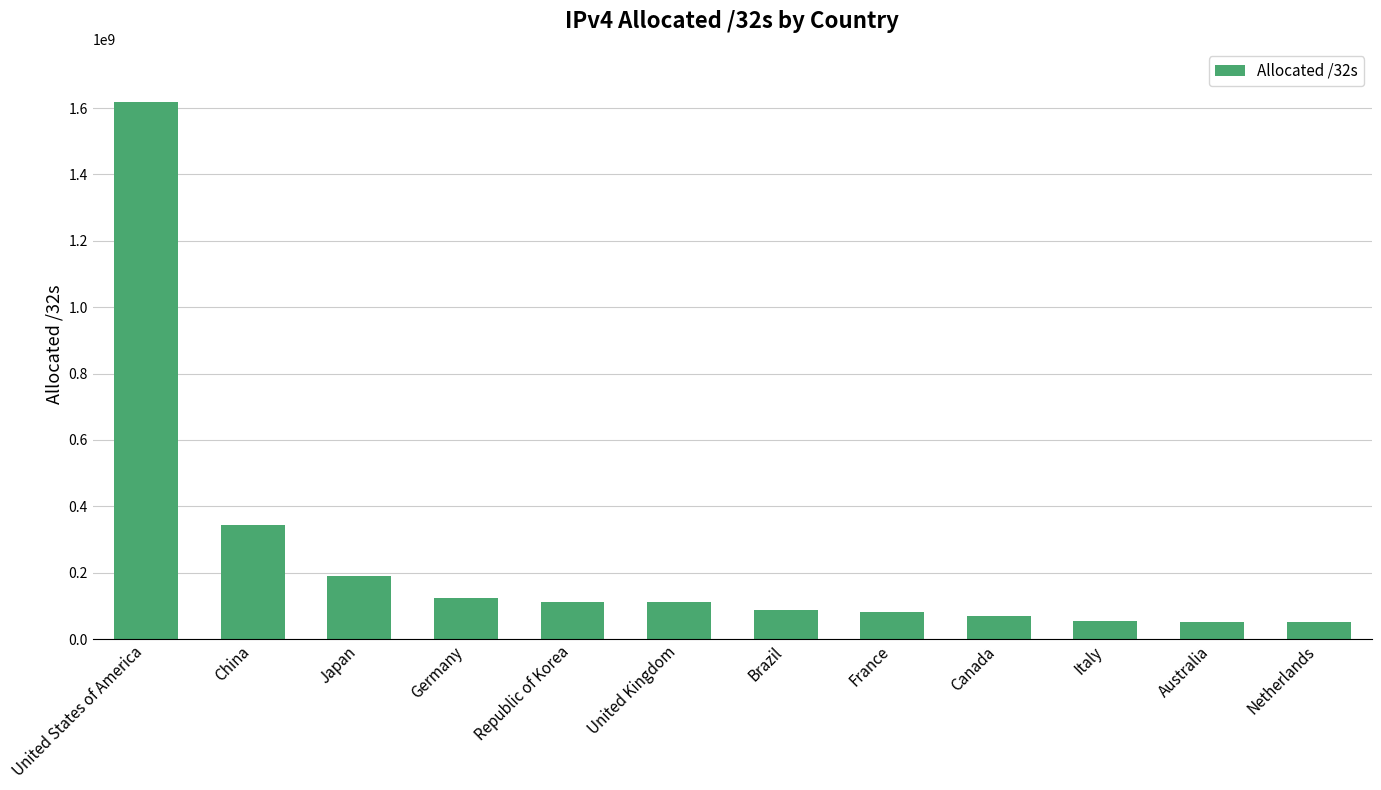

What is the label of the 1st bar from the left?

United States of America